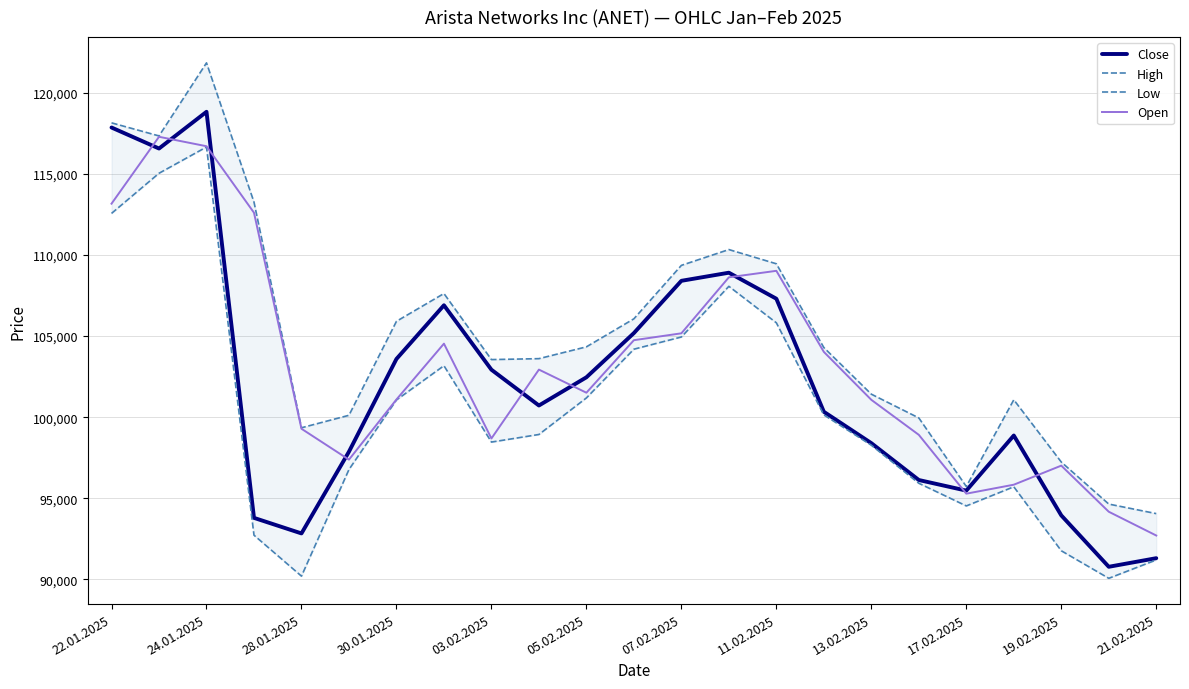

What is the highest value of the Open series?

117288